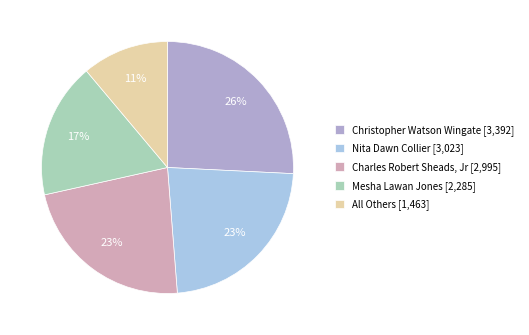

Does Christopher Watson Wingate account for over 50% of the chart?

No